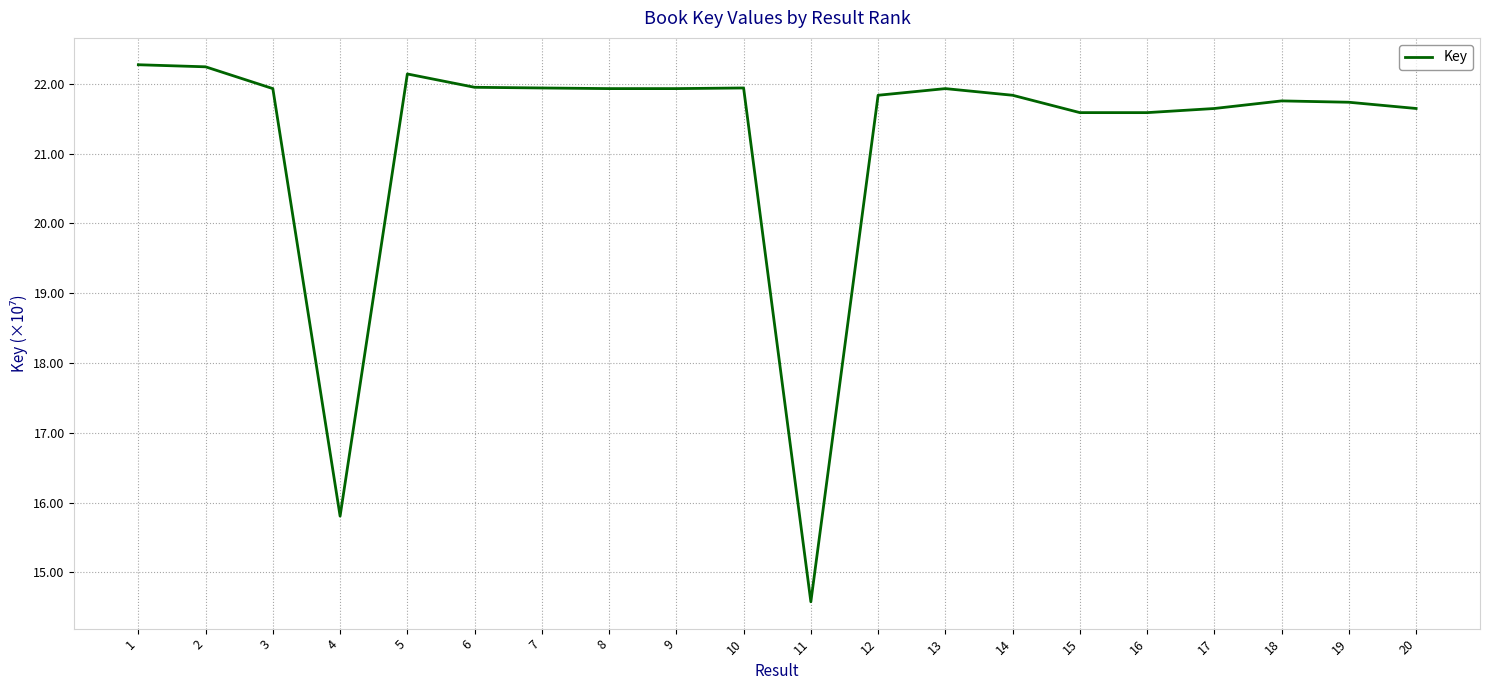

Which has a higher value, 6 or 15?

6